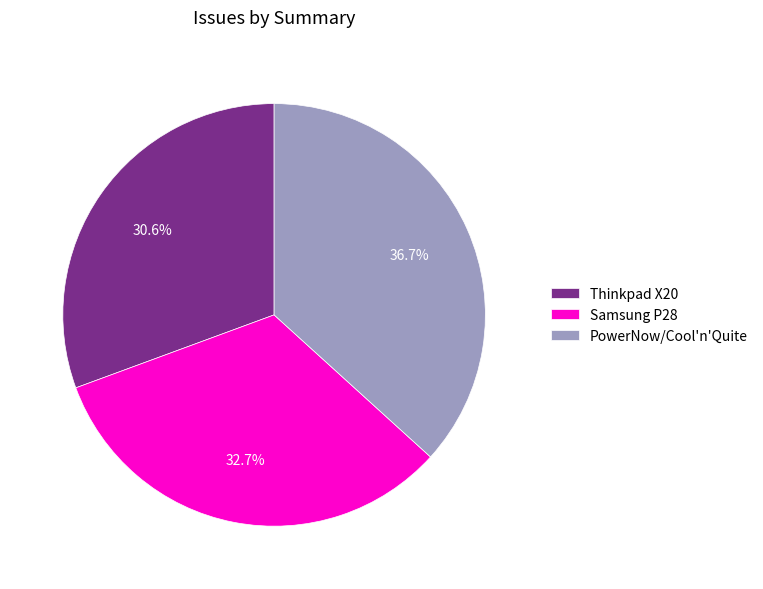

To the nearest percent, what is the average slice percentage?

33%